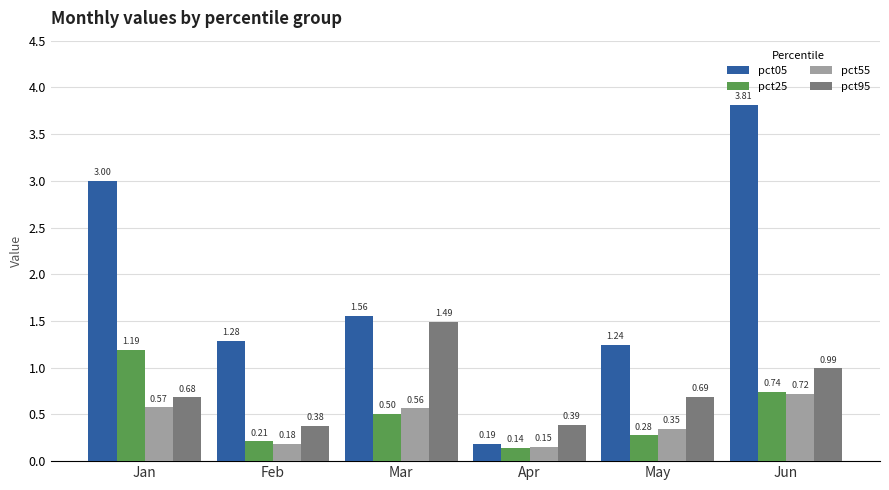

List the series in order of their peak value, lowest first.

pct55, pct25, pct95, pct05